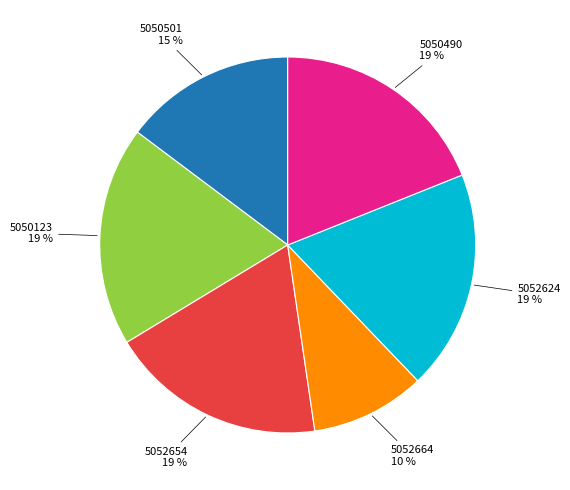

To the nearest percent, what is the difference between the largest and smallest slice percentages?

9%